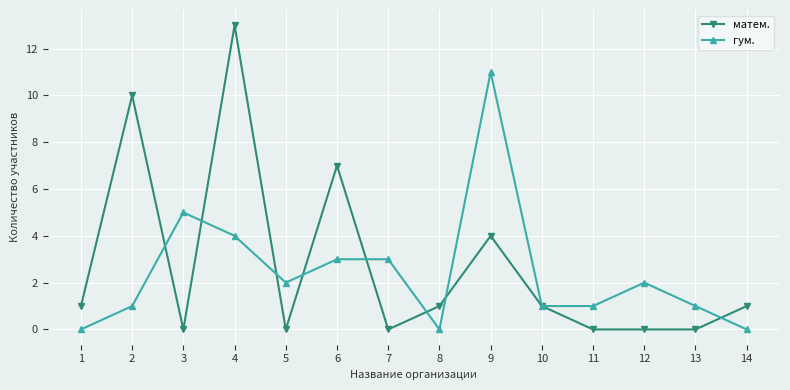

What value does the матем. series have at 9?

4